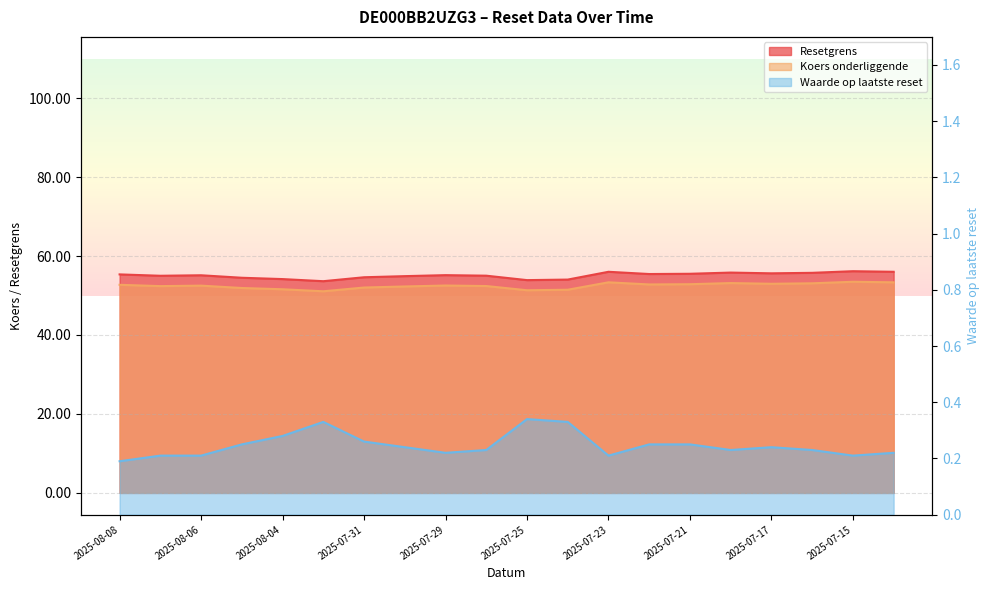

True or false: Waarde op laatste reset and Resetgrens intersect in this chart.

False